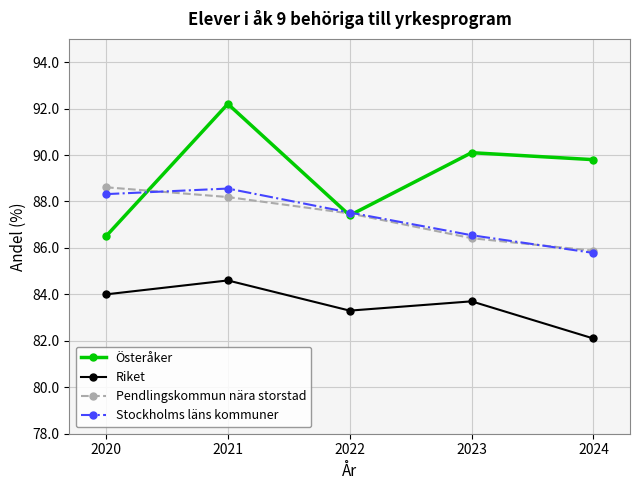

How many distinct data groups are displayed?

4